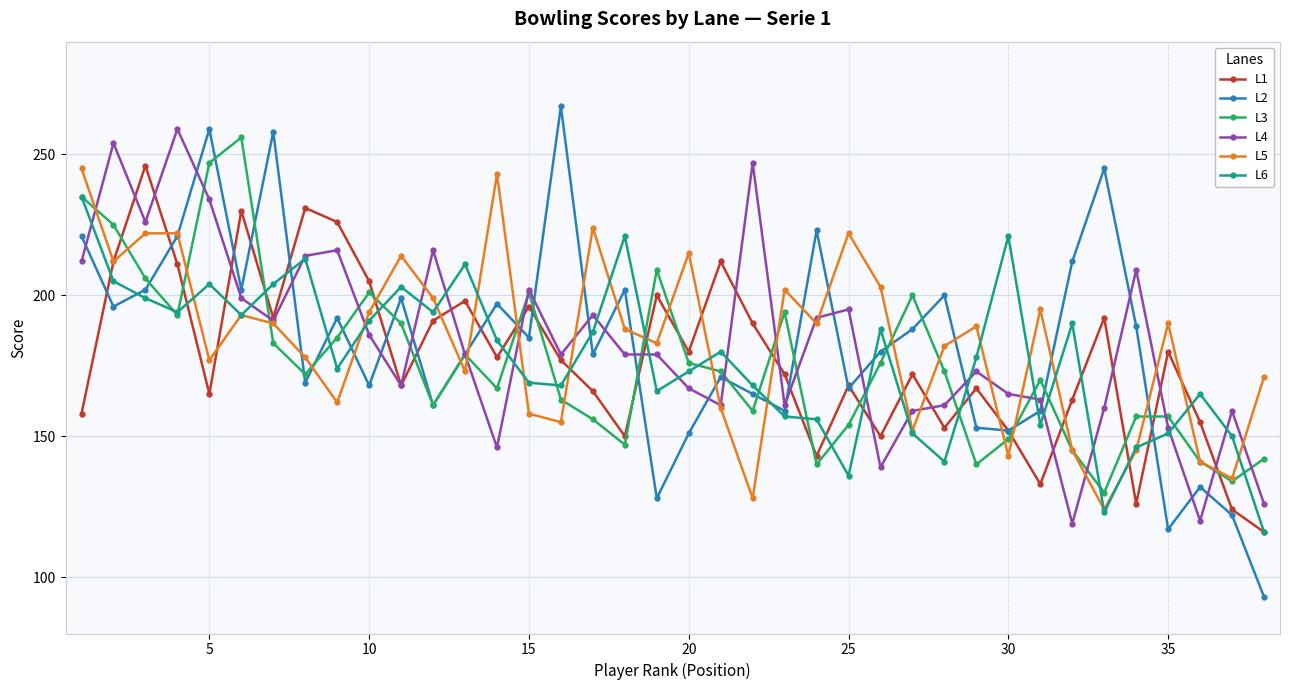

What is the greatest value displayed?

267